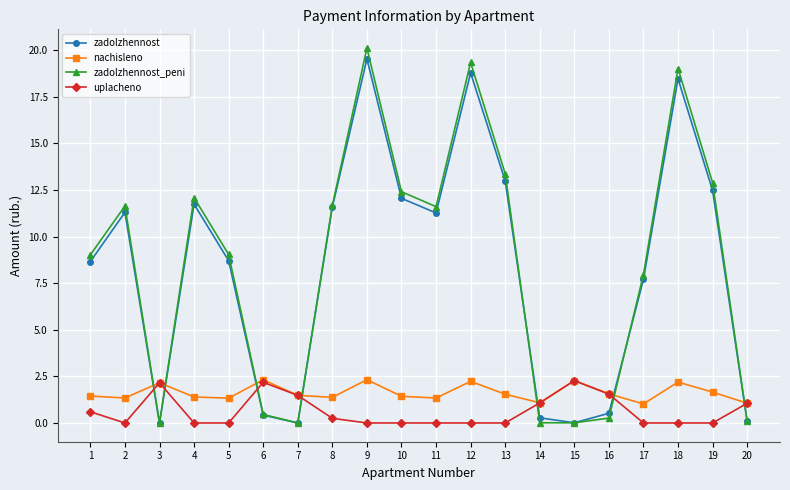

At which category does zadolzhennost_peni reach its first local valley?

3